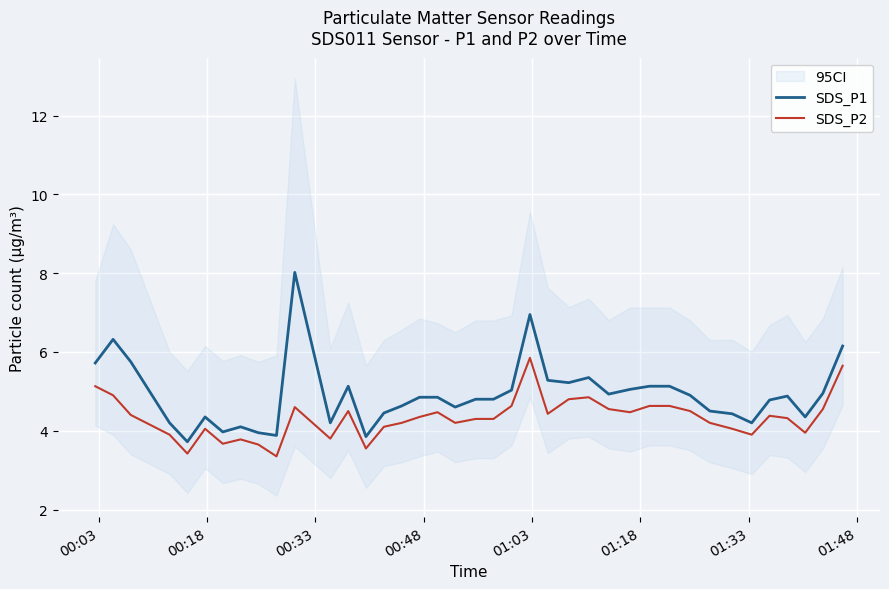

True or false: SDS_P1 and SDS_P2 intersect in this chart.

False